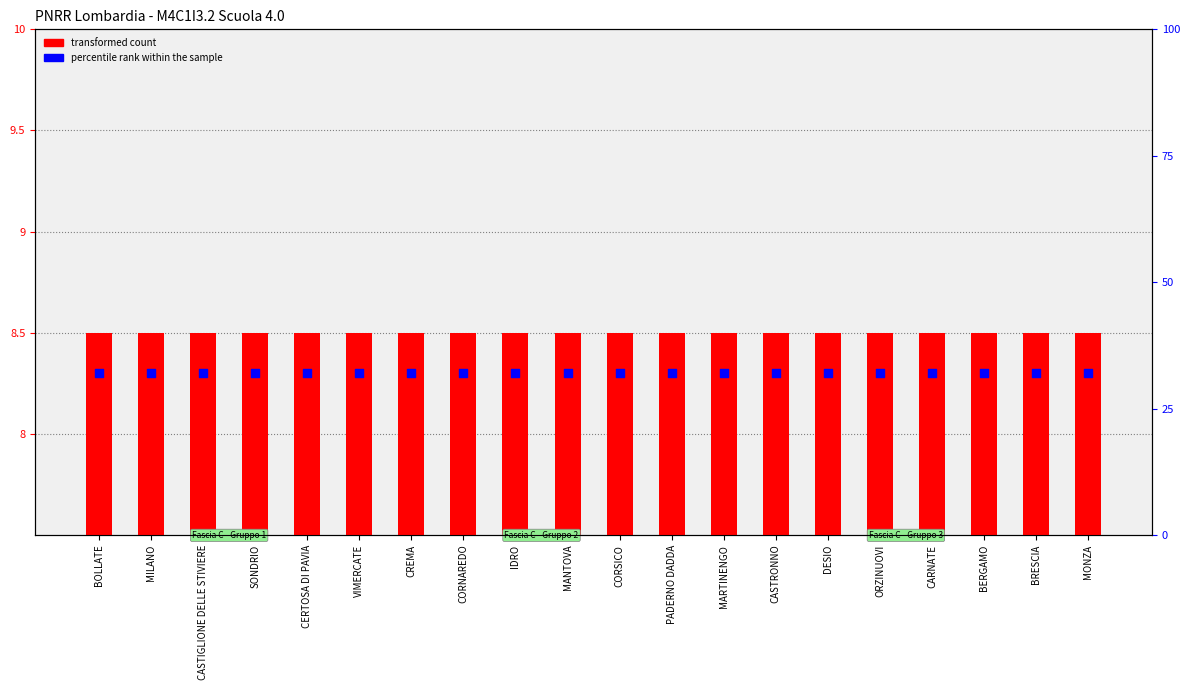

What is the total value across all series at CASTRONNO?

40.5